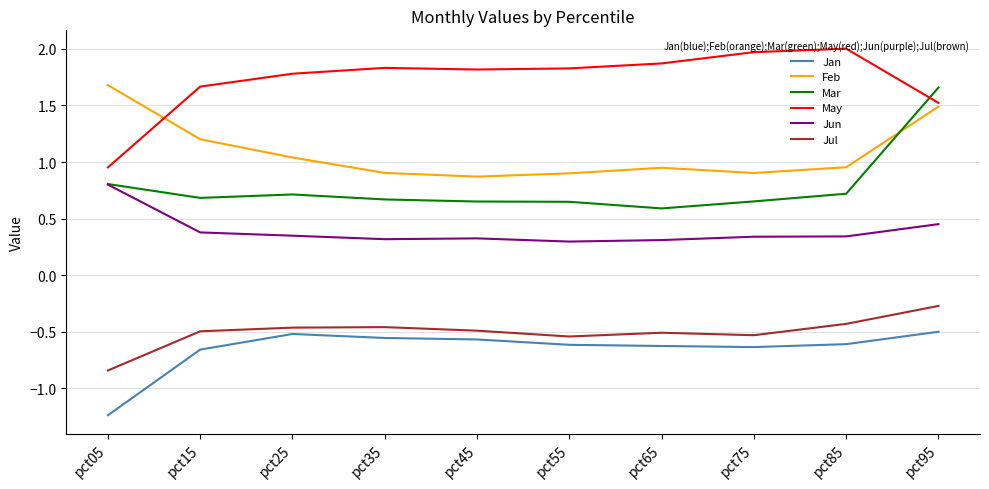

Which category has the highest value across all series?

pct85